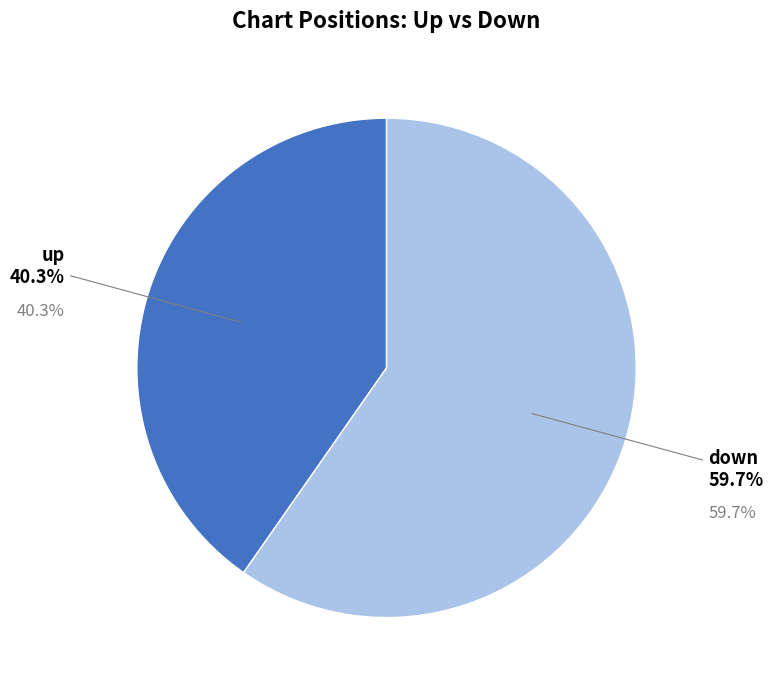

Is the sum of up and down greater than half?

Yes